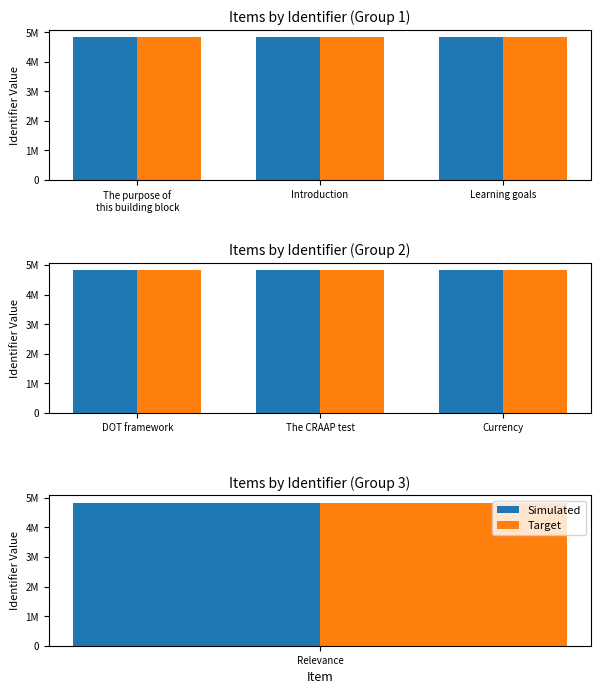

Where does the Target series first go above 4840742?

Currency